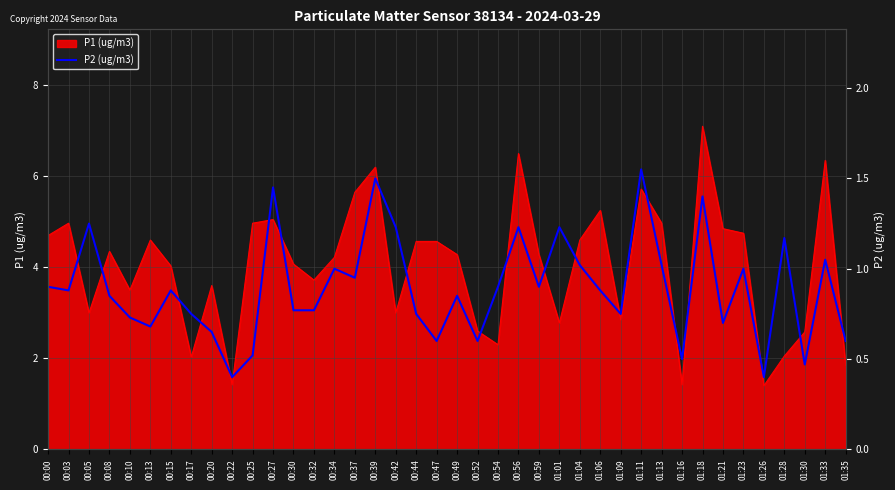

At which category does the data reach its first local valley?

00:03